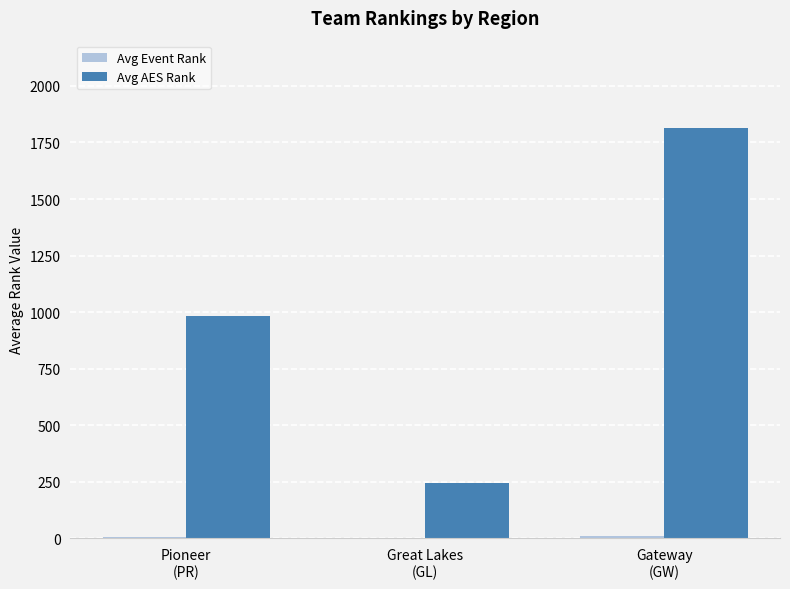

What is the maximum value shown in the chart?

1815.5